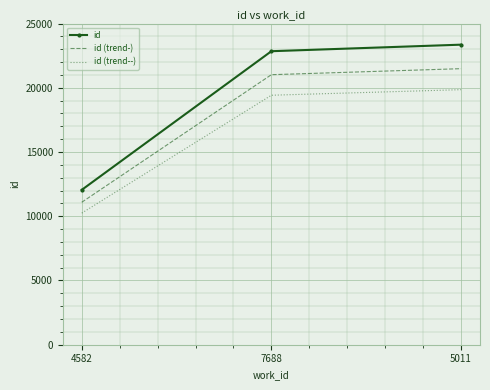

The value of id (trend--) at 5011 is 5448.2. True or false?

False